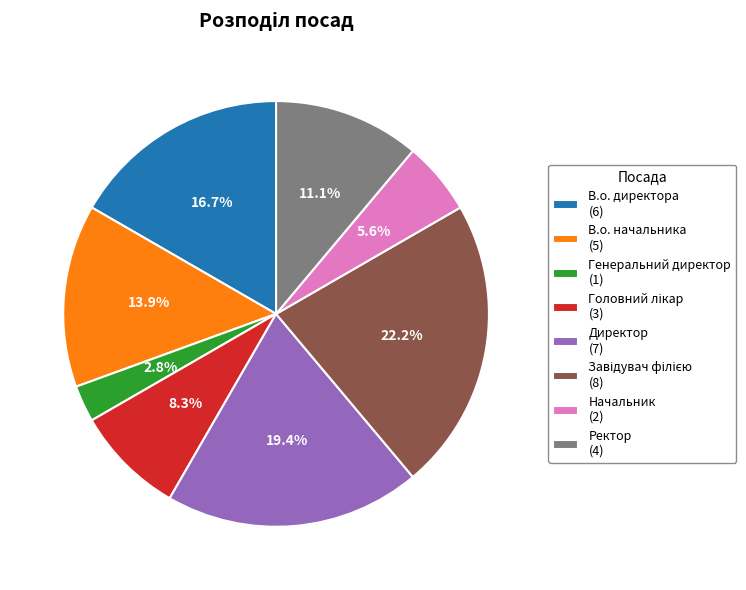

Does Директор (7) represent more than half of the total?

No